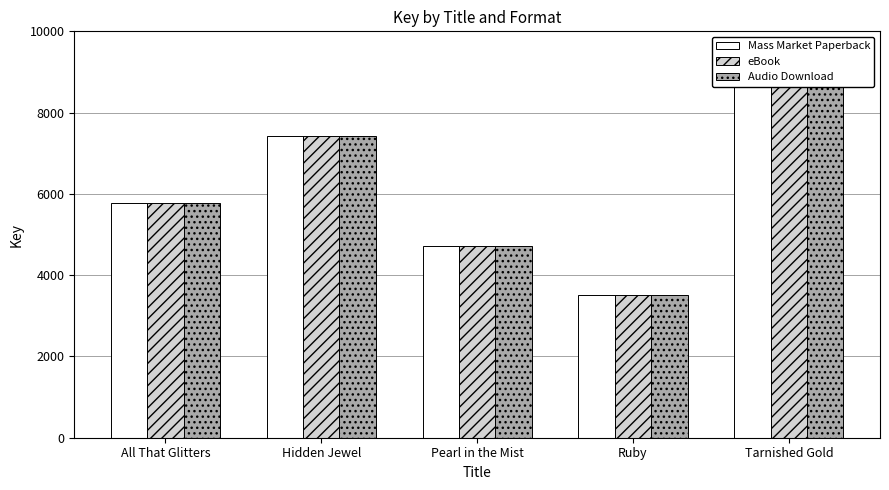

At which label does Audio Download first exceed 5787?

Hidden Jewel